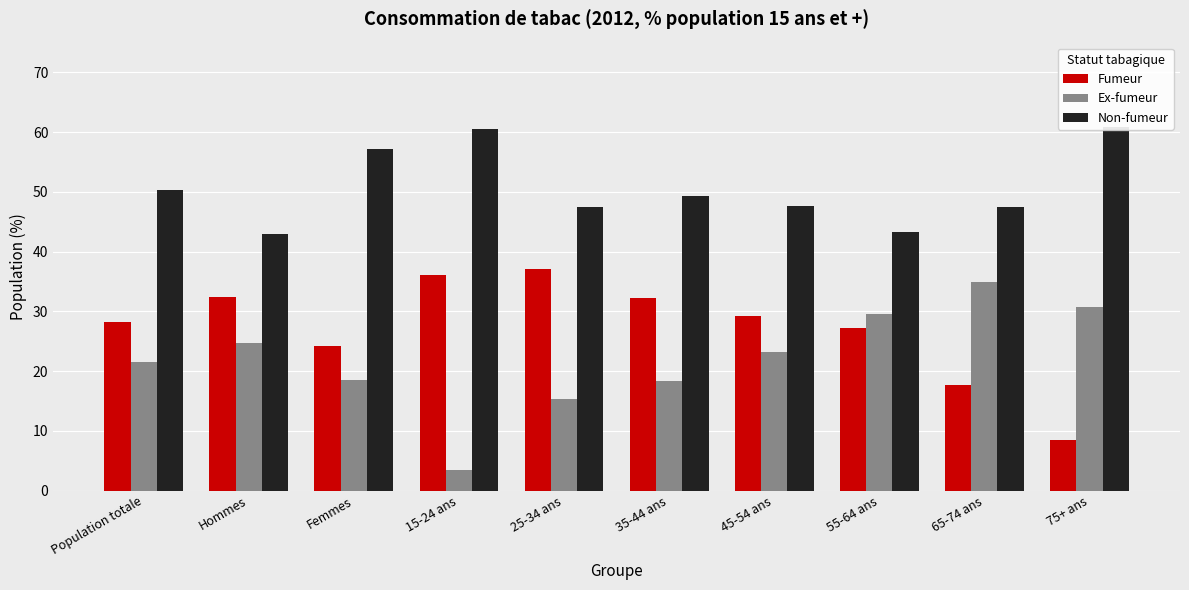

At 55-64 ans, list the series in order from smallest to largest.

Fumeur, Ex-fumeur, Non-fumeur